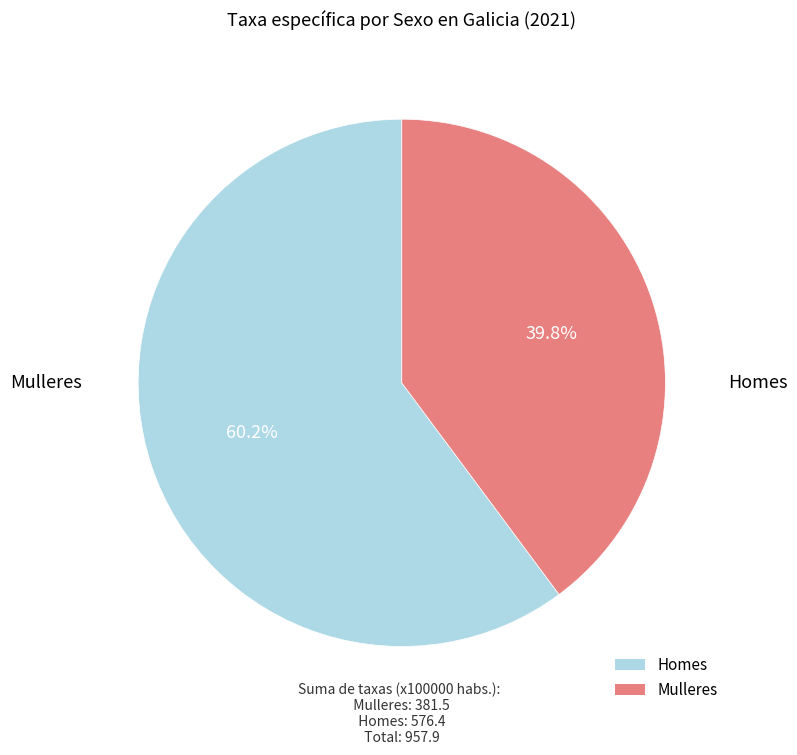

Count the number of slices in the pie.

2